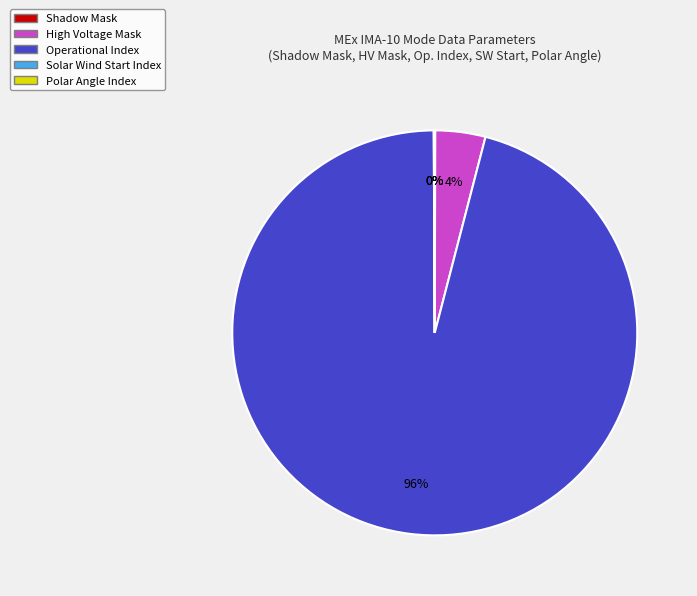

Which category has the biggest portion of the pie?

Operational Index